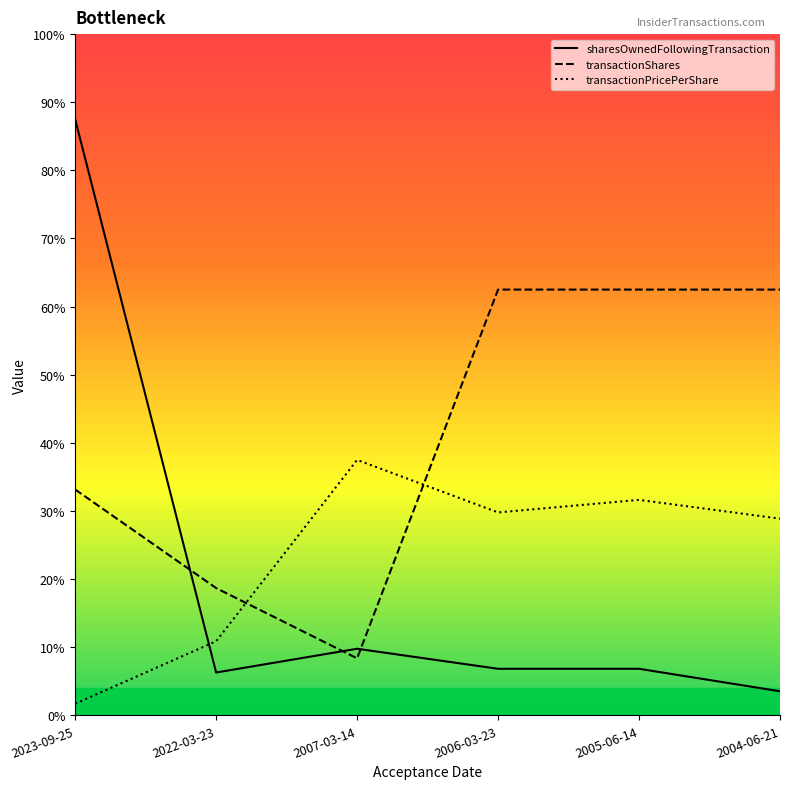

Which series has the largest total across all categories?

transactionShares